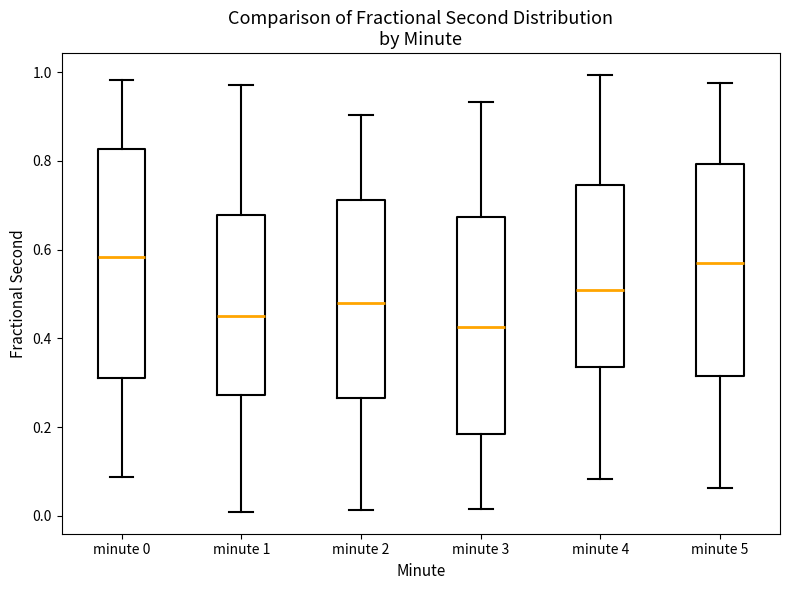

Where does the upper whisker of the box for minute 1 end on the y-axis? The values are not printed on the chart, so give them approximately, as read against the axis.

0.98